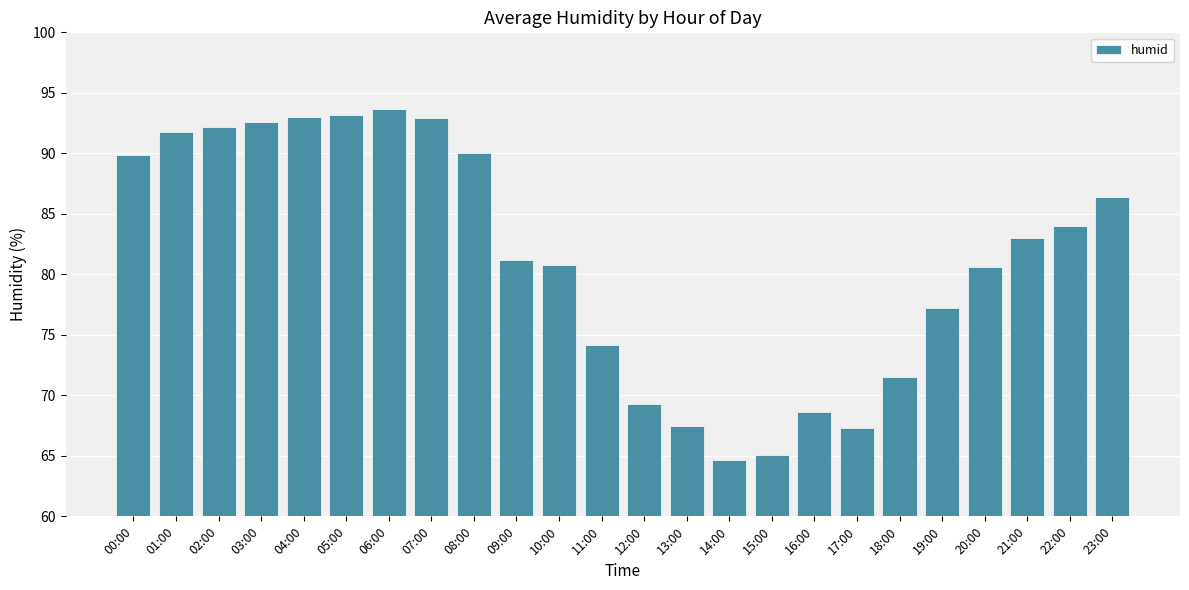

Which category has the highest value across all series?

06:00